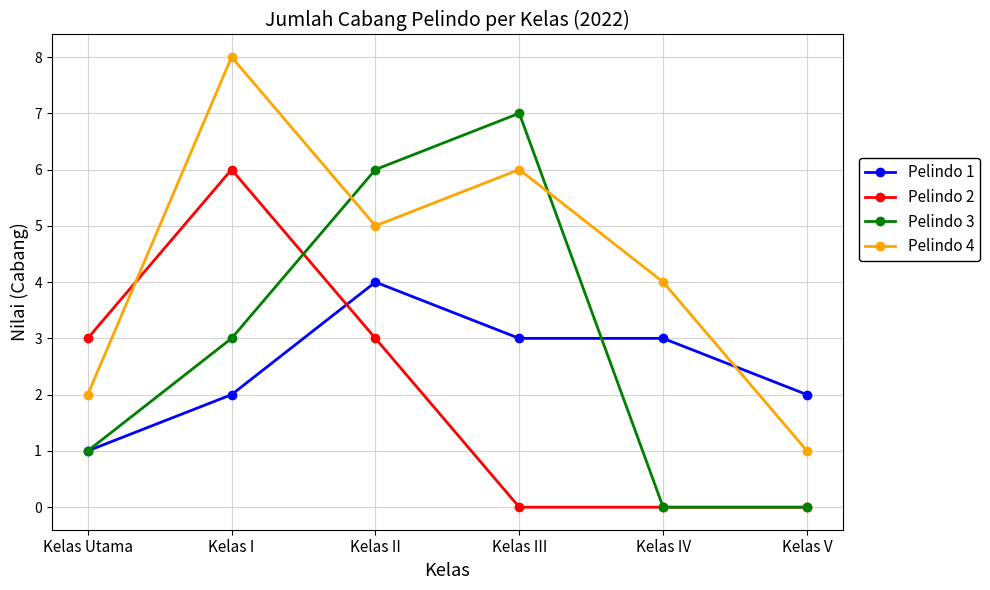

Read the Pelindo 2 value at Kelas II.

3